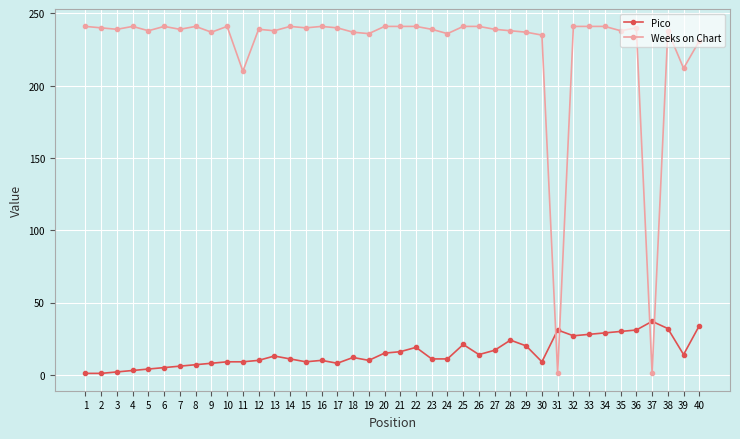

Which series has the largest total across all categories?

Weeks on Chart